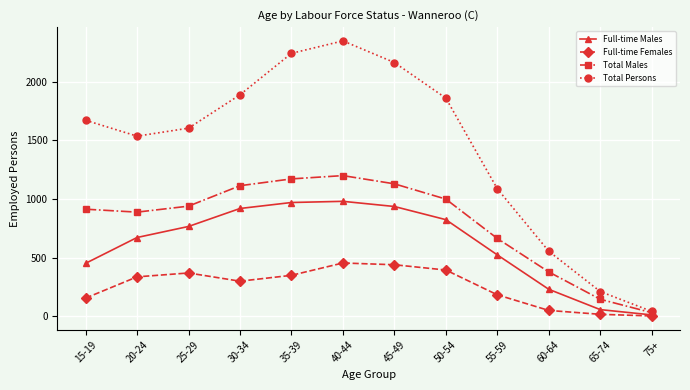

Rank the series by their average value, from lowest to highest.

Full-time Females, Full-time Males, Total Males, Total Persons